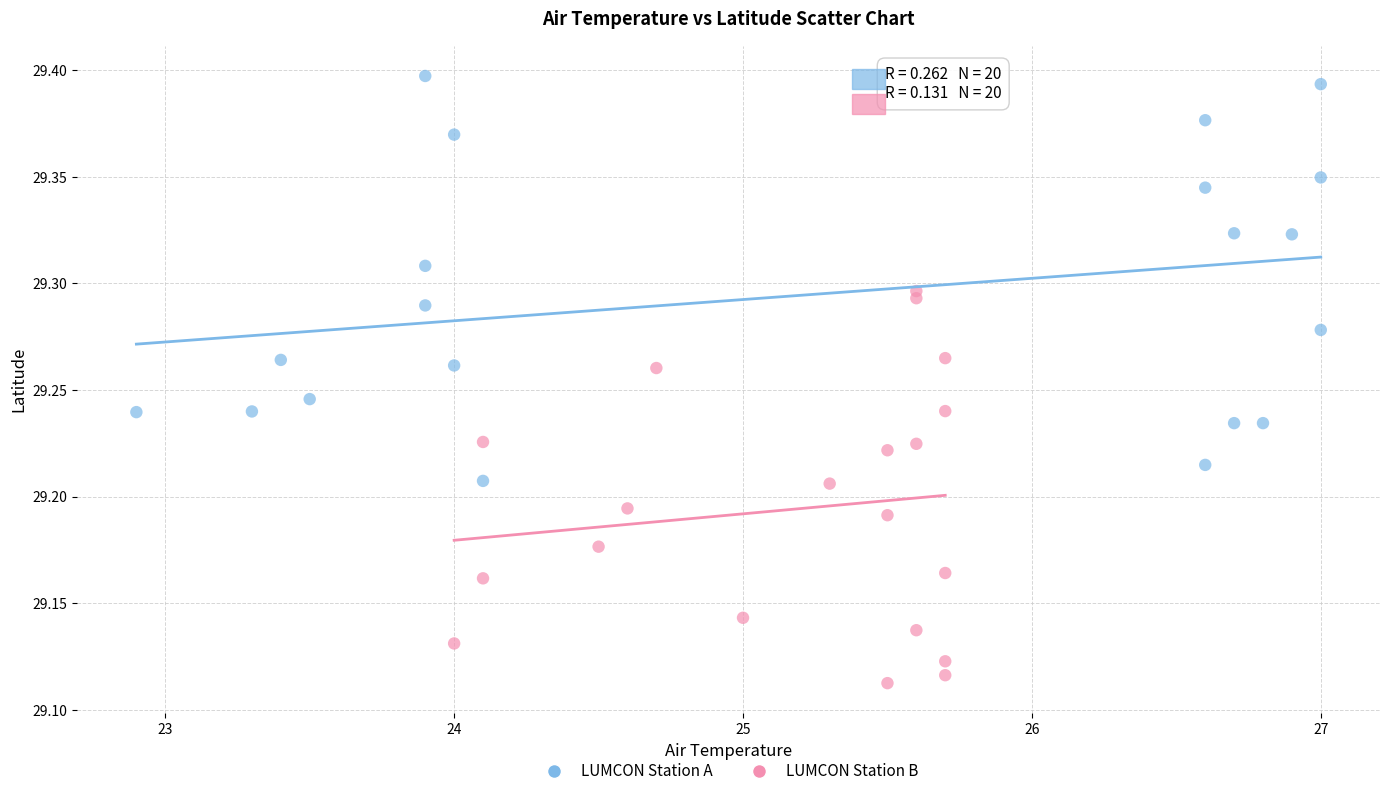

Which series has the largest Y range (max minus min)?

LUMCON Station A